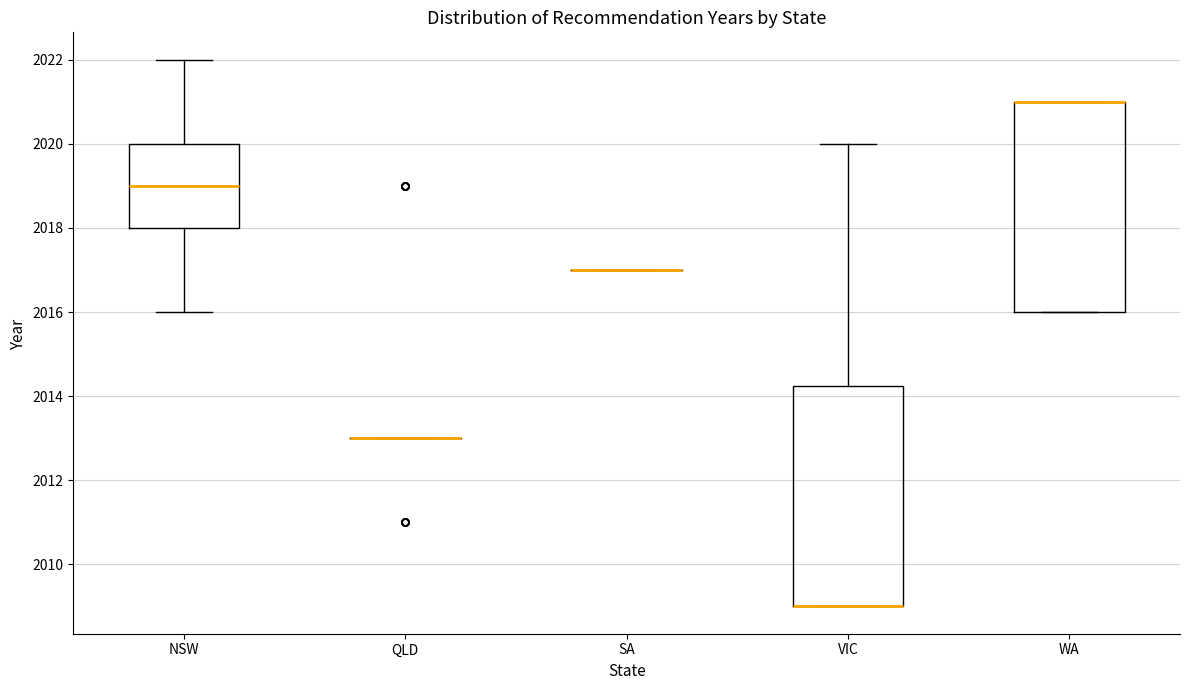

Reading left to right, transcribe this box plot: for each box, give where its median line is, the range the box spans, and where its two whiskers end, as read against the y-axis. The values are not printed on the chart, so give them approximately, as read against the axis.

NSW: median 2019.0, box 2018.0 to 2020.0, whiskers 2016.0 to 2022.0
QLD: box collapsed to a line at 2013.0, whiskers 2013.0 to 2013.0
SA: box collapsed to a line at 2017.0, whiskers 2017.0 to 2017.0
VIC: median 2009.0 (drawn on the box's lower edge), box 2009.0 to 2014.2, whiskers 2009.0 to 2020.0
WA: median 2021.0 (drawn on the box's upper edge), box 2016.0 to 2021.0, whiskers 2016.0 to 2021.0